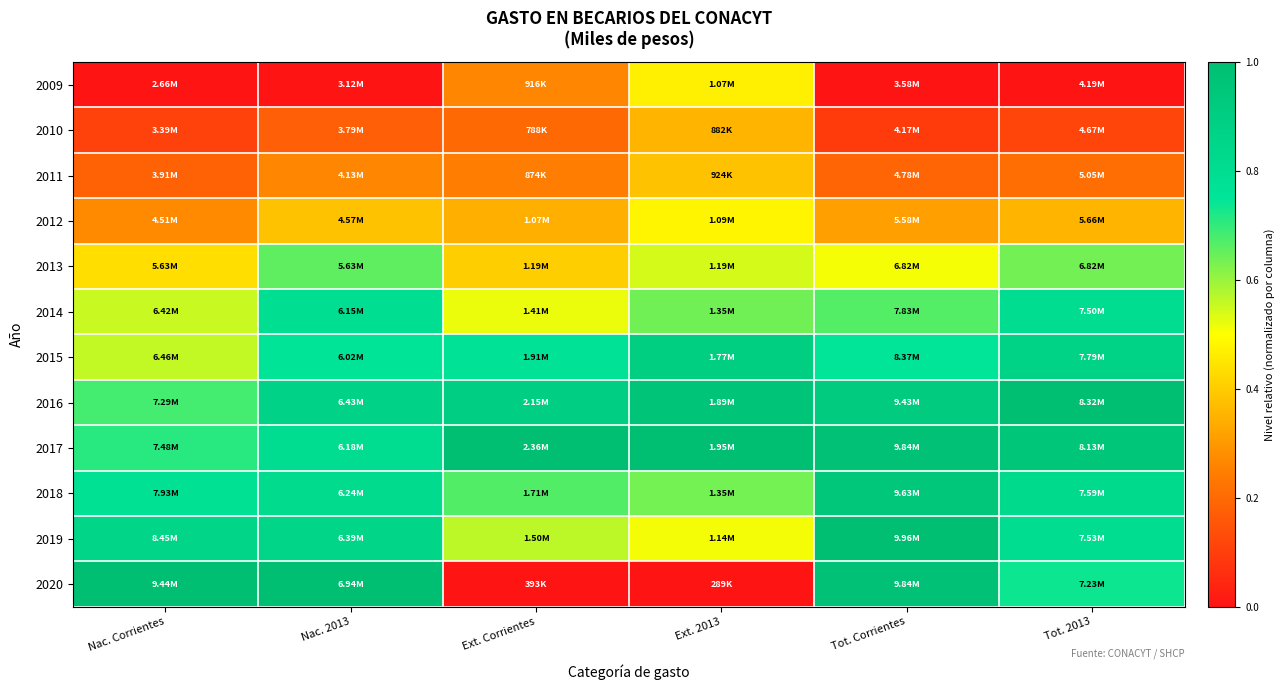

What is the spread (max minus min) of values at Tot. Corrientes?

1.0